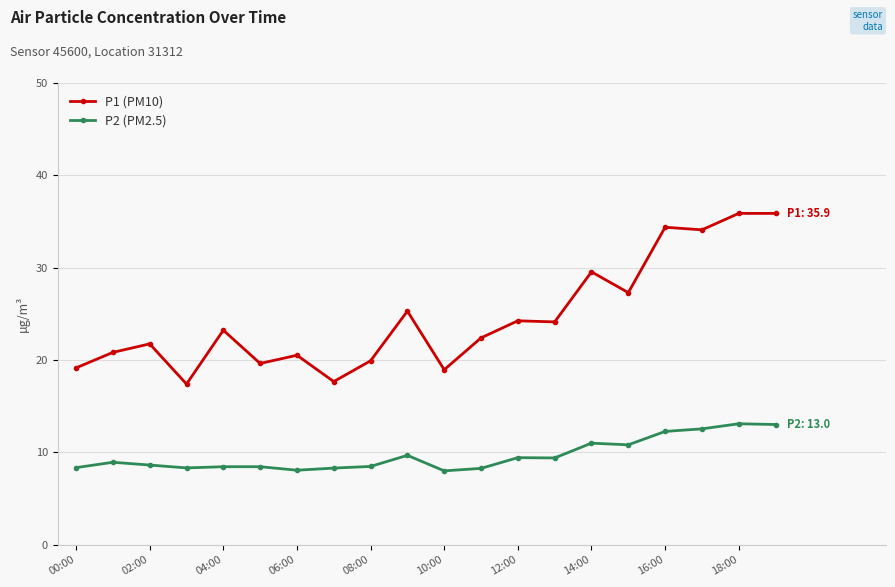

List the series in order of their overall mean, highest first.

P1 (PM10), P2 (PM2.5)